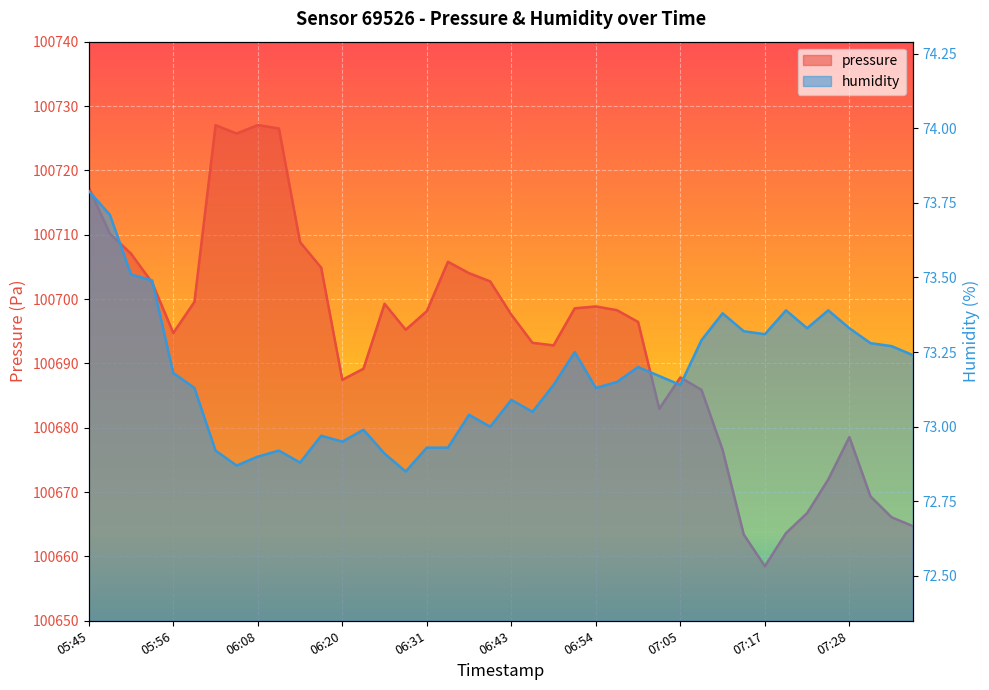

How many lines are shown in the chart?

2